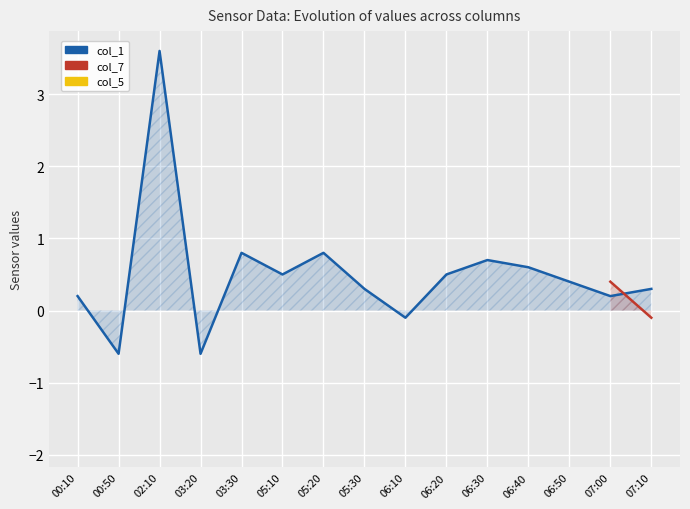

Is the value of col_5 at 00:50 greater than the value of col_7 at 05:20?

No